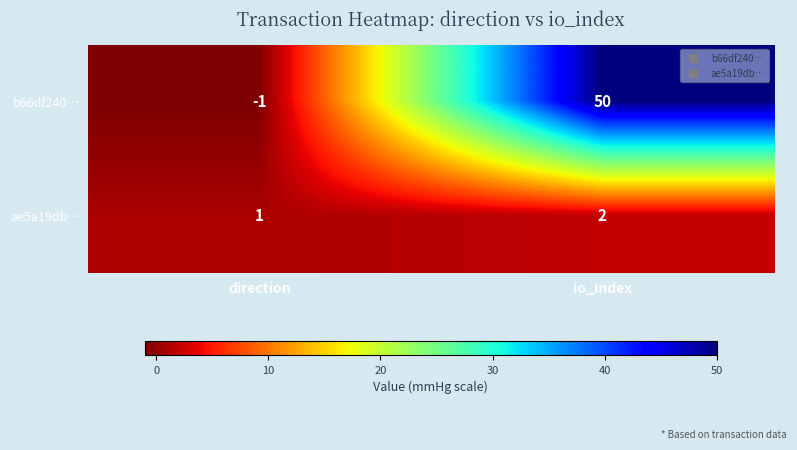

The value of b66df240… at direction is -1. True or false?

True